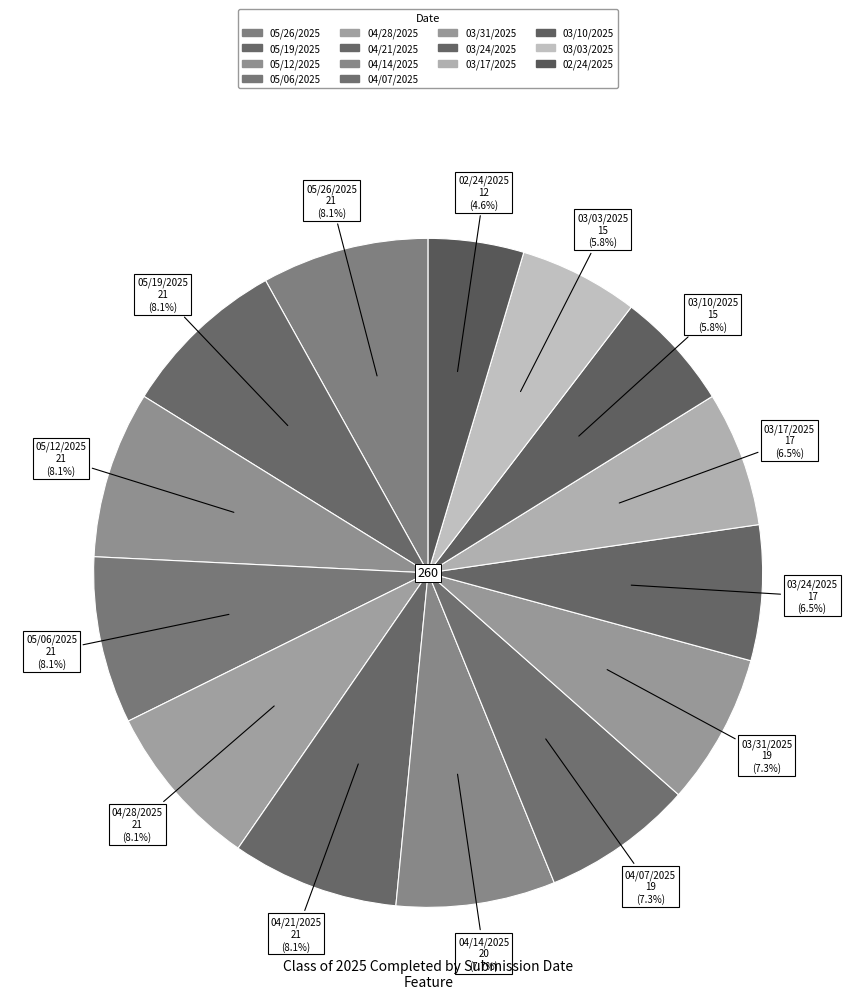

How many slices are in this pie chart?

14